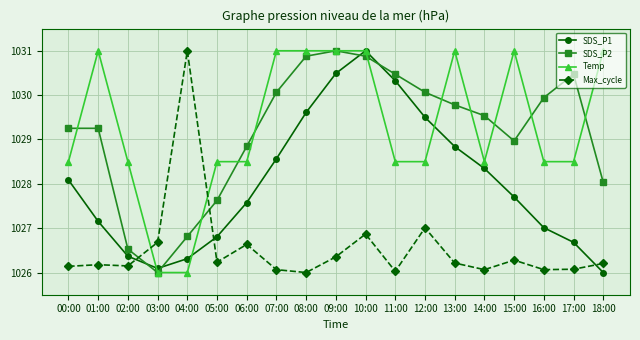

What is the label of the 11th point from the right?

08:00